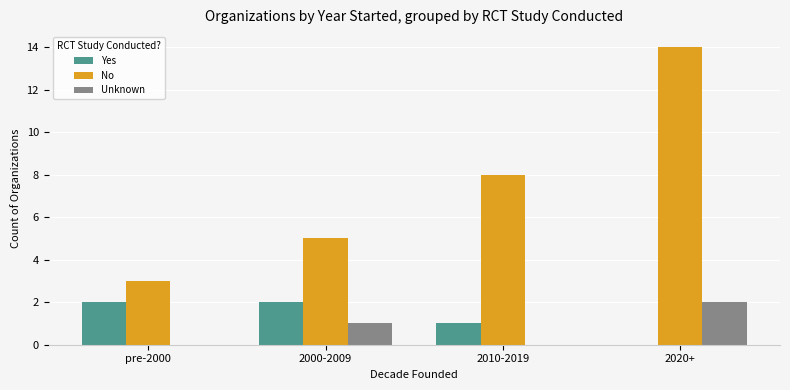

What are all the series names shown in the legend?

Yes, No, Unknown